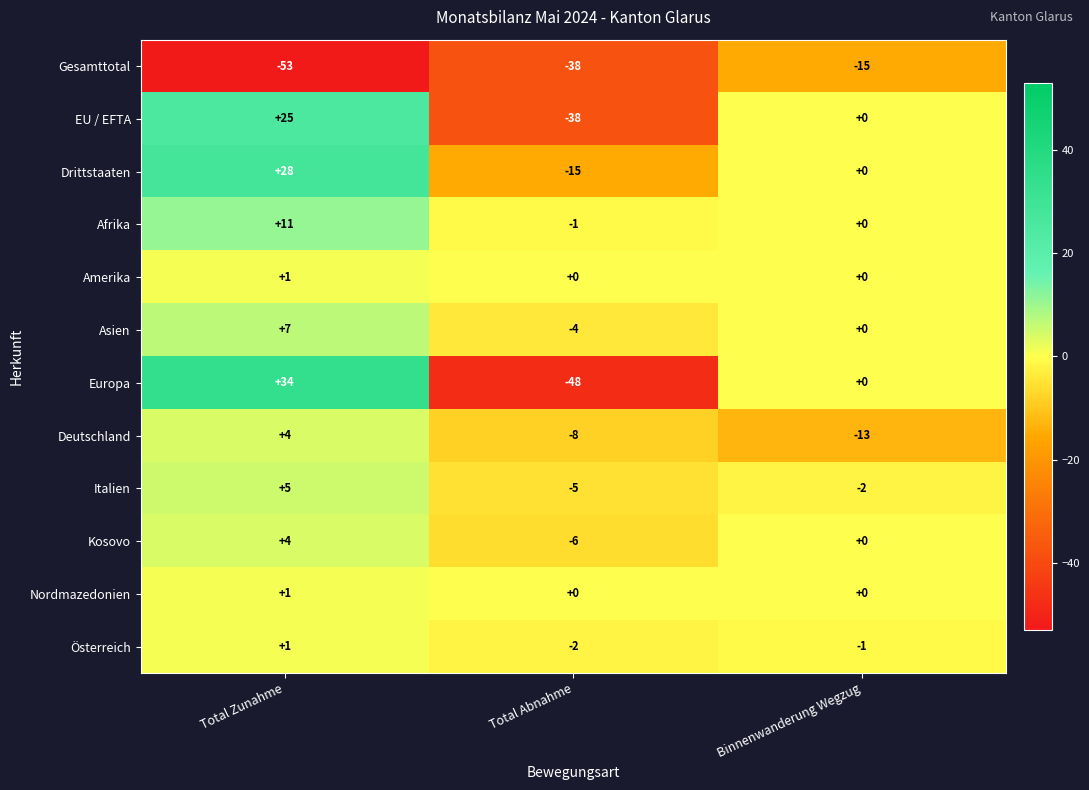

The Kosovo series shows 4 at Total Zunahme. True or false?

True